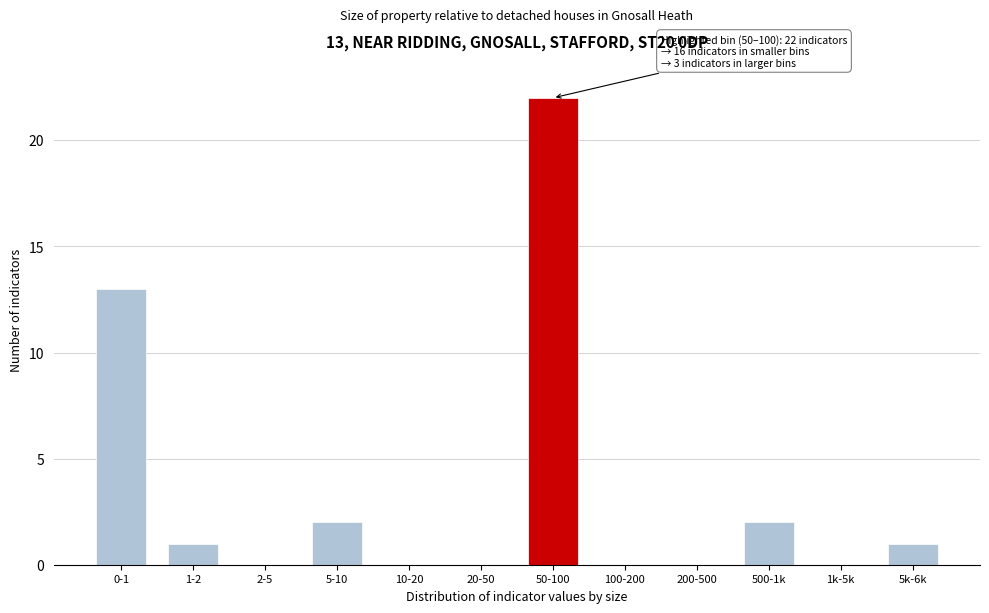

Reading right to left, what are all the values shown in this chart?

5k-6k=1	1k-5k=0	500-1k=2	200-500=0	100-200=0	50-100=22	20-50=0	10-20=0	5-10=2	2-5=0	1-2=1	0-1=13